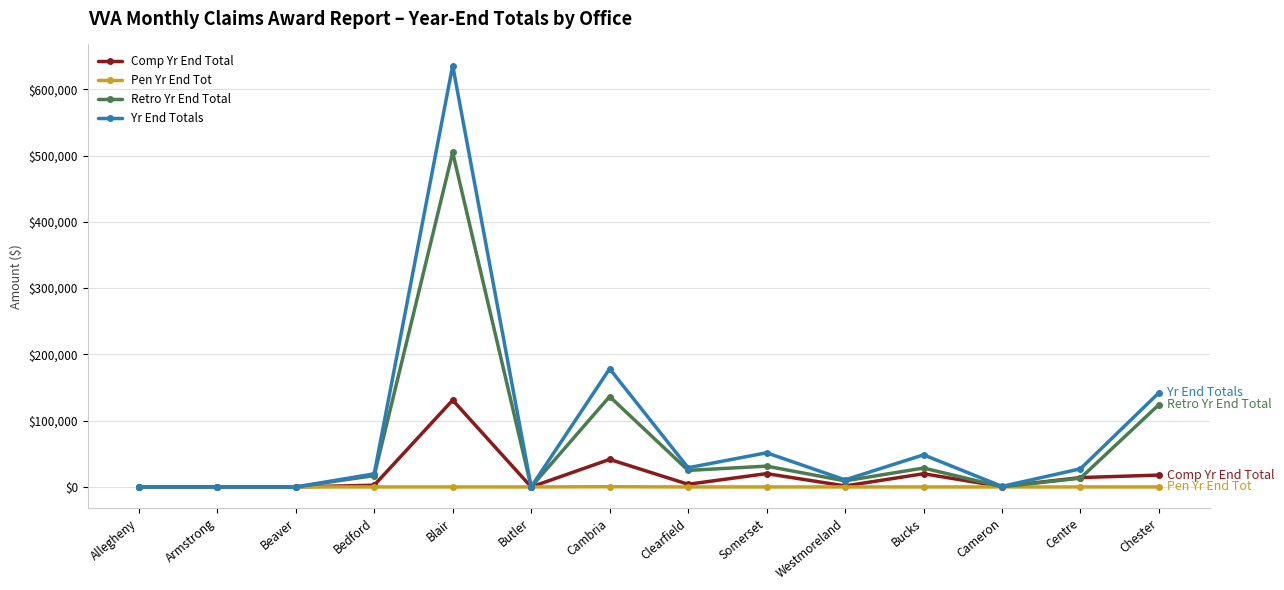

Which series has the largest range (max minus min)?

Yr End Totals